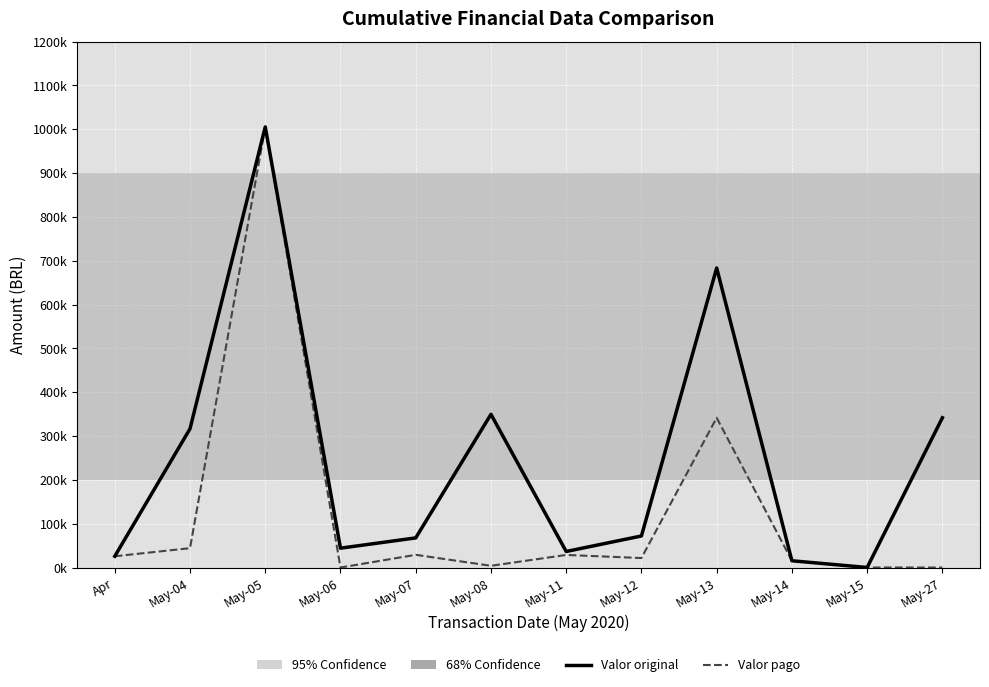

Does the chart display data point markers on the line(s)?

No